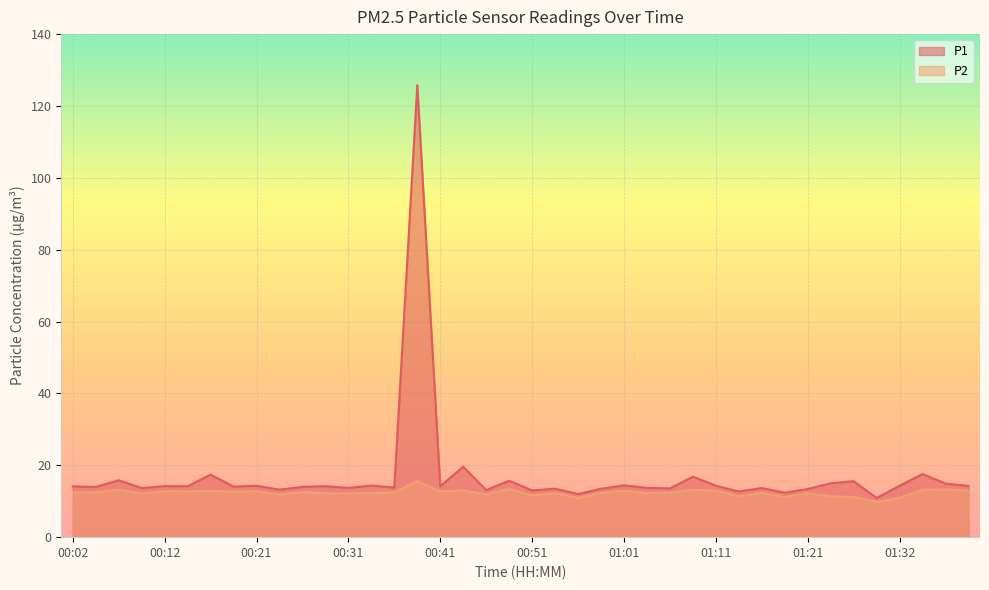

What is the value of the P2 point at the 40th from the left?

12.9